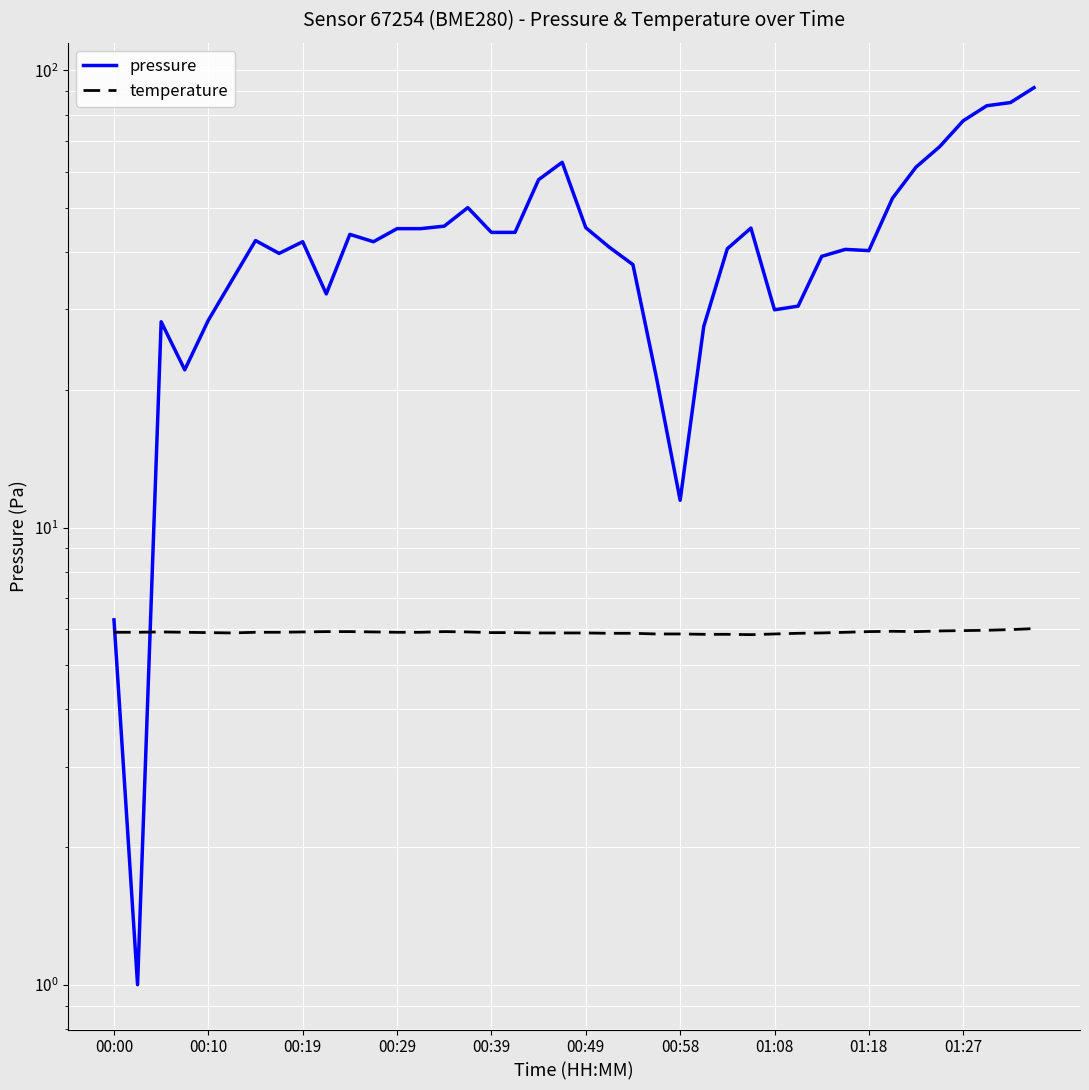

Between 00:49 and 31, which series saw the biggest shift?

pressure